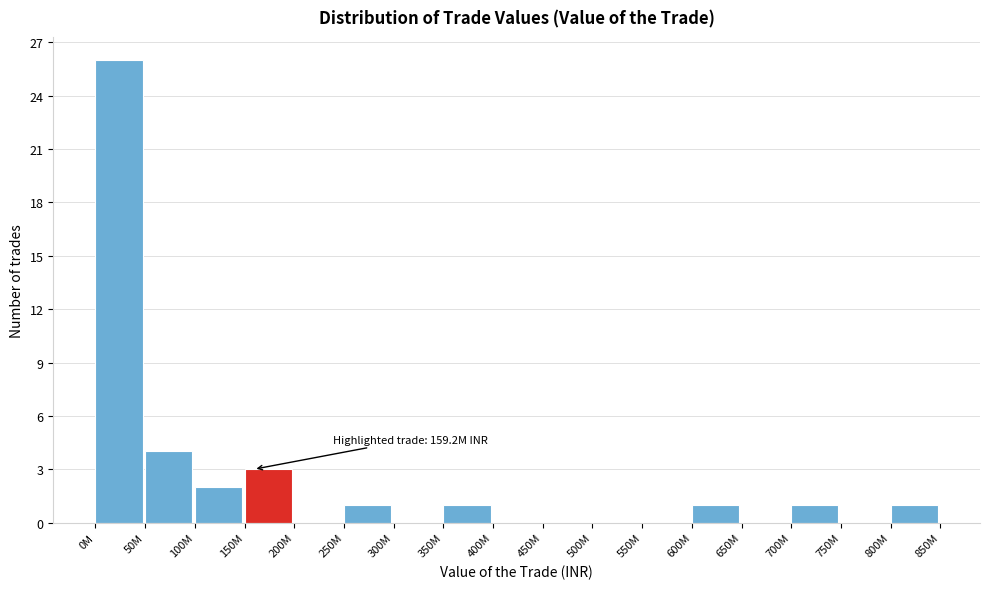

Reading left to right, extract all data points from this chart.

0M=26	50M=4	100M=2	150M=3	200M=0	250M=1	300M=0	350M=1	400M=0	450M=0	500M=0	550M=0	600M=1	650M=0	700M=1	750M=0	800M=1